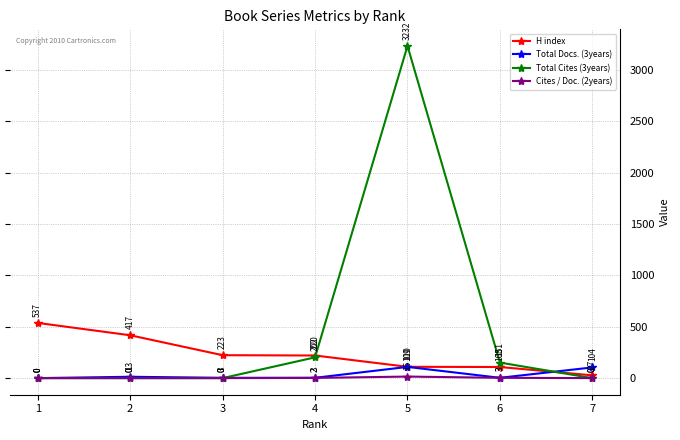

Is it true that Cites / Doc. (2years) equals 0 at 3?

True